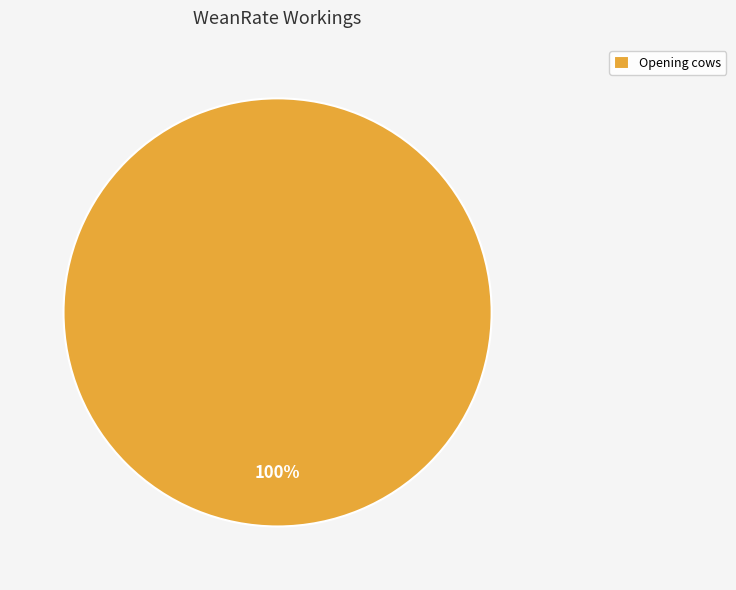

Does Opening cows account for over 50% of the chart?

Yes